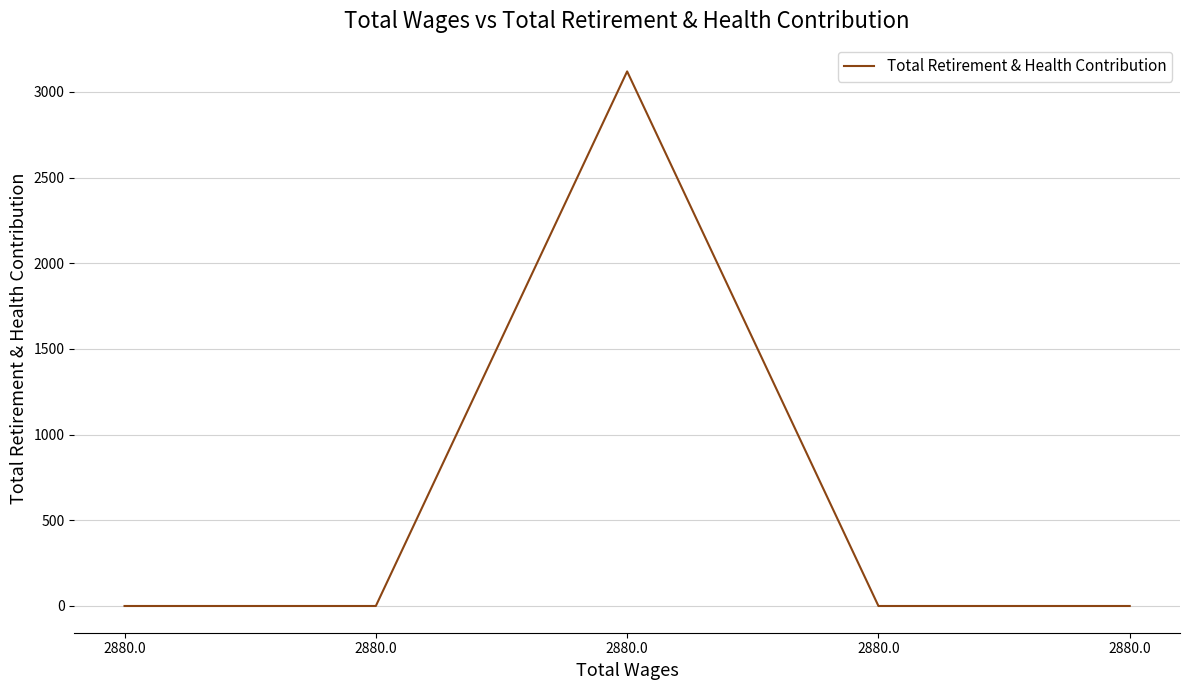

At which category does the data reach its first local peak?

2880.0